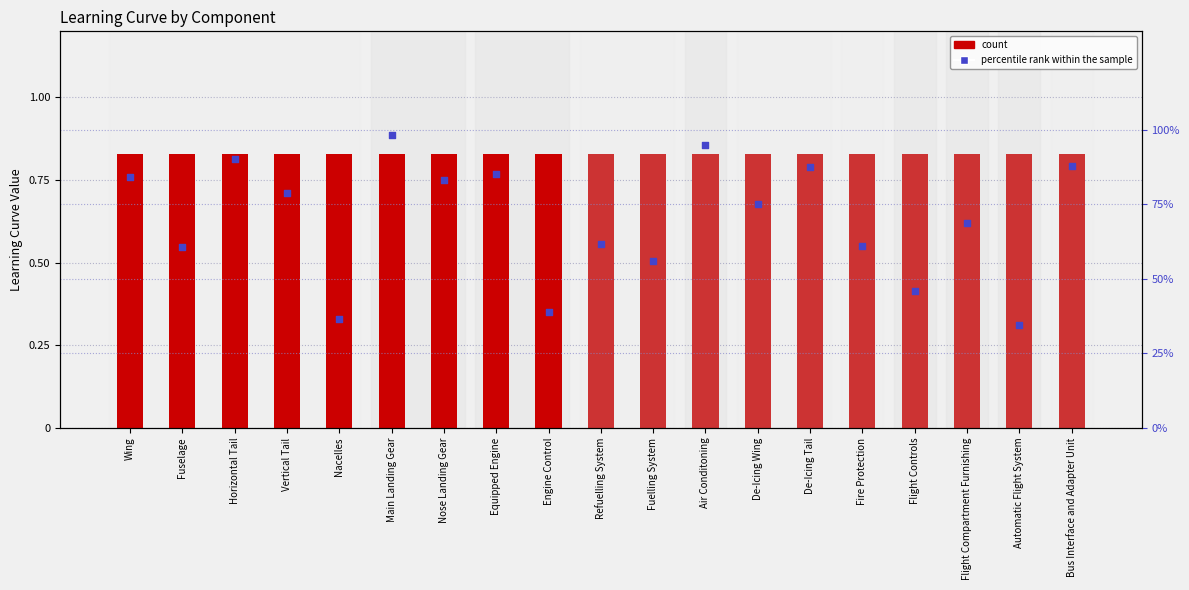

Which series reaches the minimum Y coordinate?

count